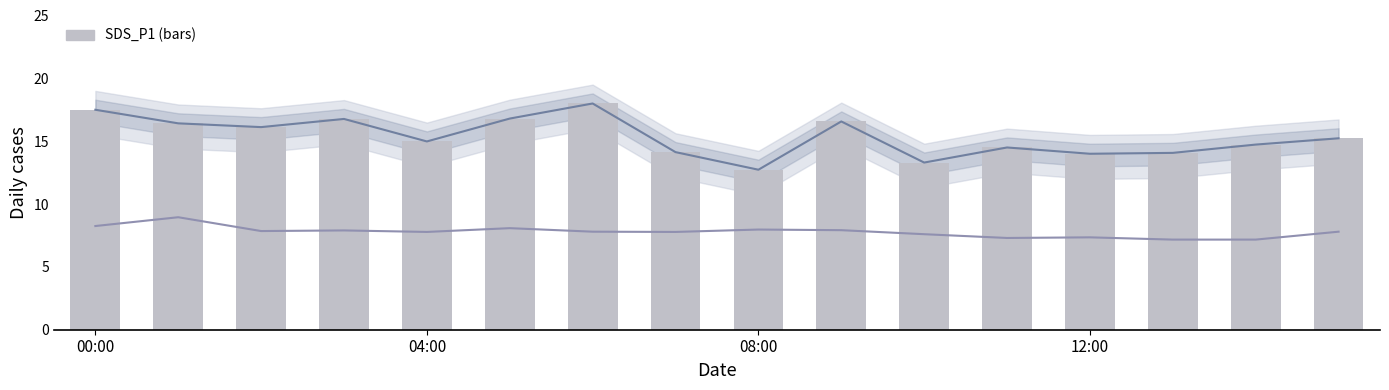

What is the greatest value displayed?

18.0